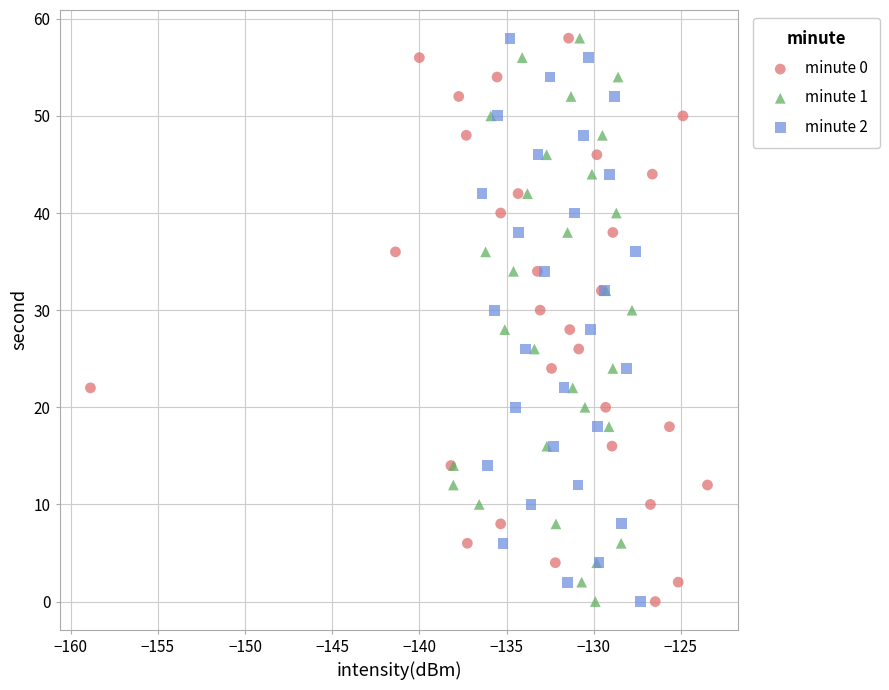

What are all the series names shown in the legend?

minute 0, minute 1, minute 2